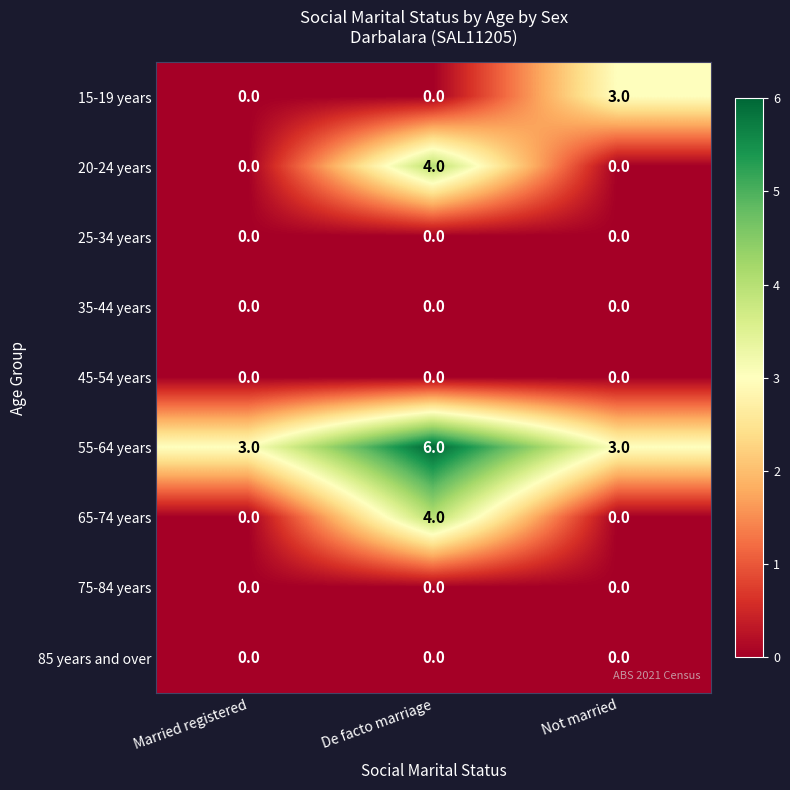

Which category has the highest value across all series?

De facto marriage